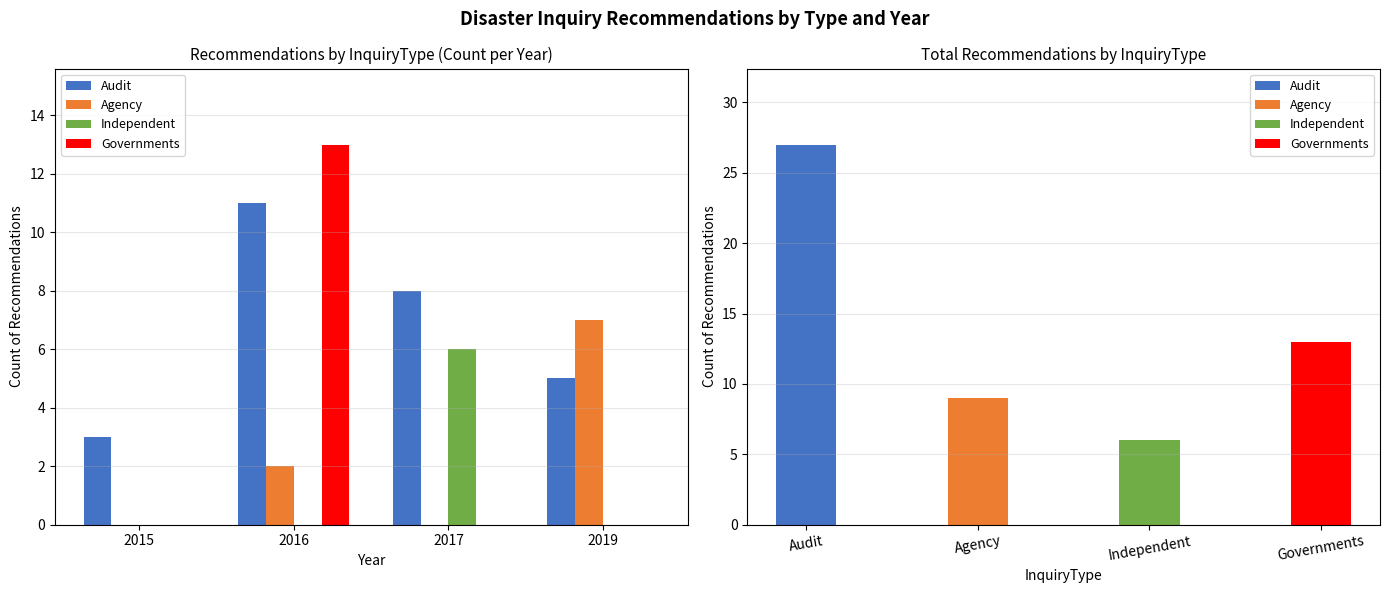

Which series has the largest range (max minus min)?

Governments